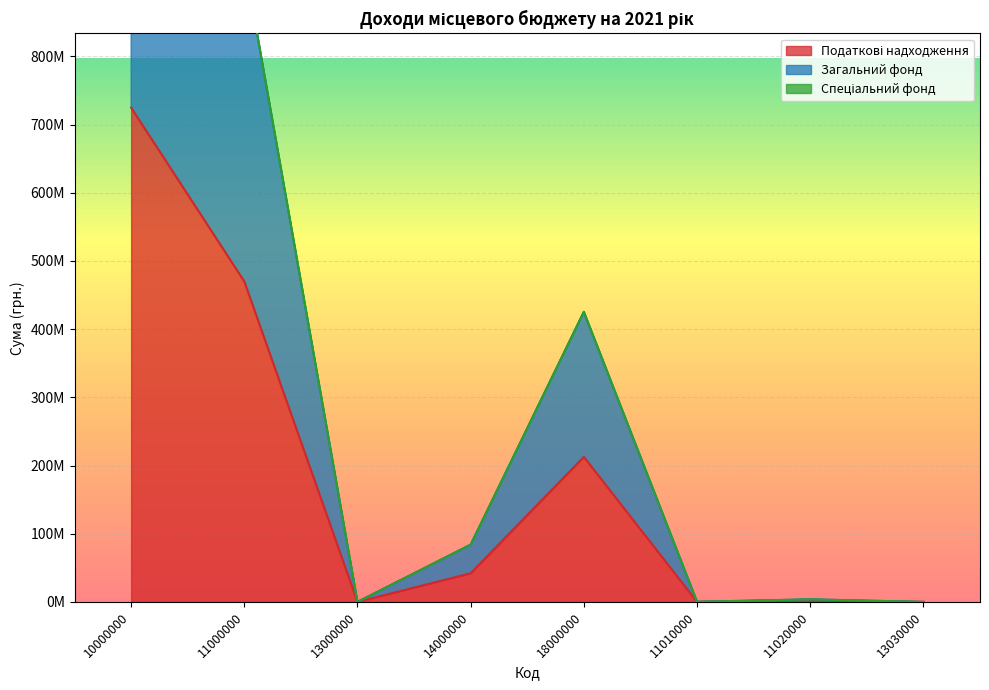

Read the Податкові надходження value at 13000000.

20000